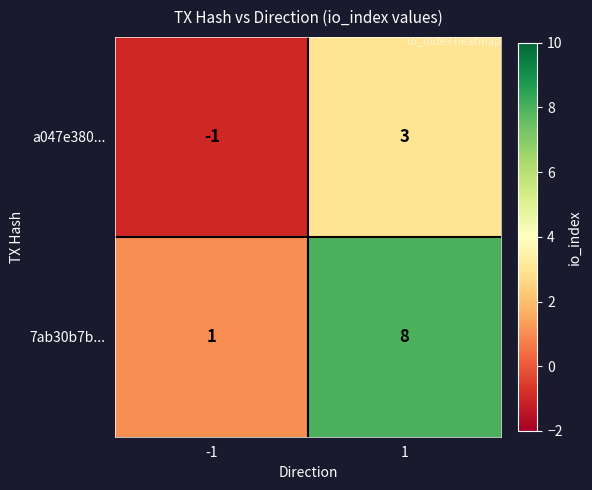

What is the difference between the a047e380... values at -1 and 1?

4